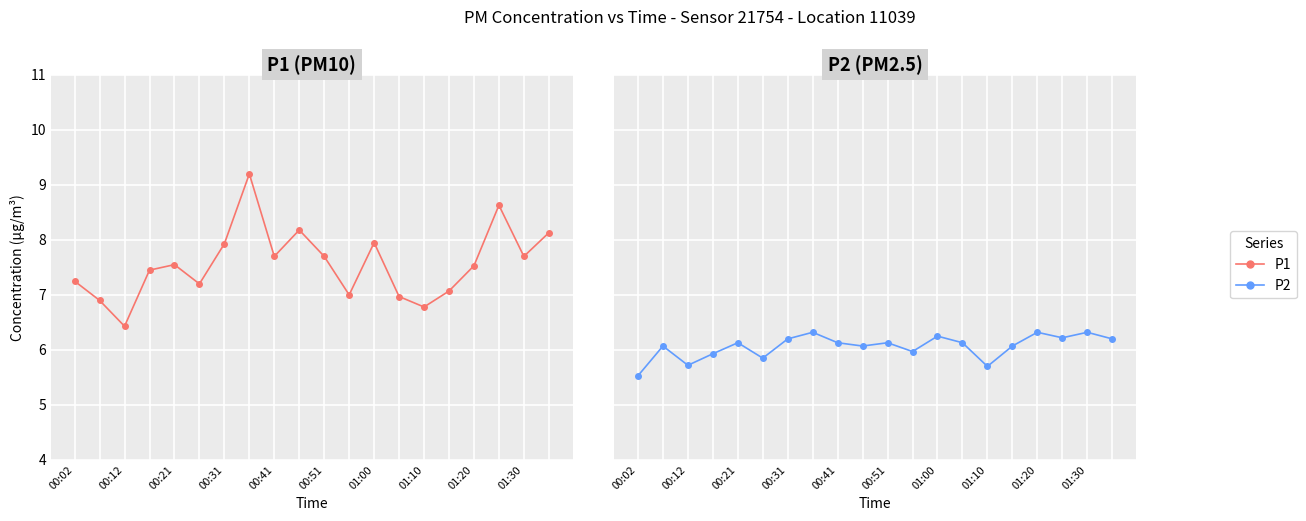

What is the sum of the P2 values at 00:12 and 13?

12.2